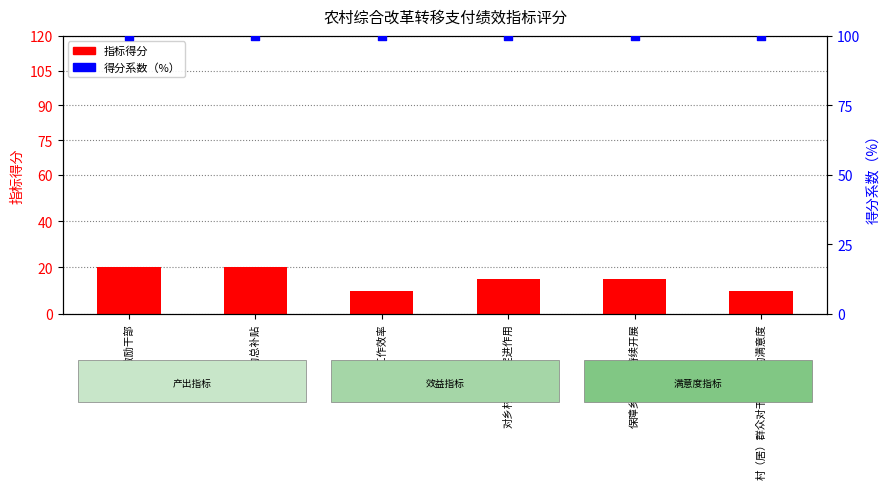

Is the value of 得分系数（%） at 干部的工作效率 greater than the value of 指标得分 at 发放的总补贴?

Yes